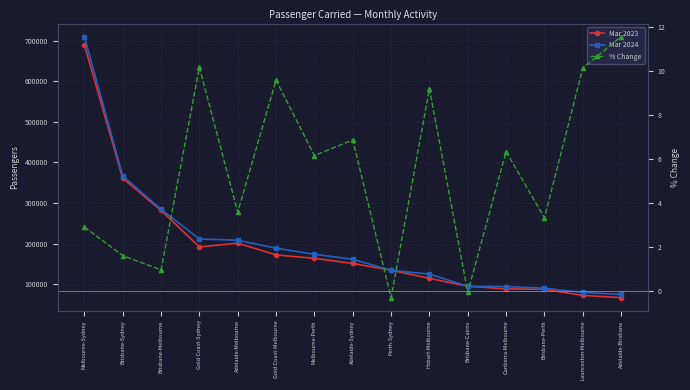

How many values in the % Change series exceed 6?

8